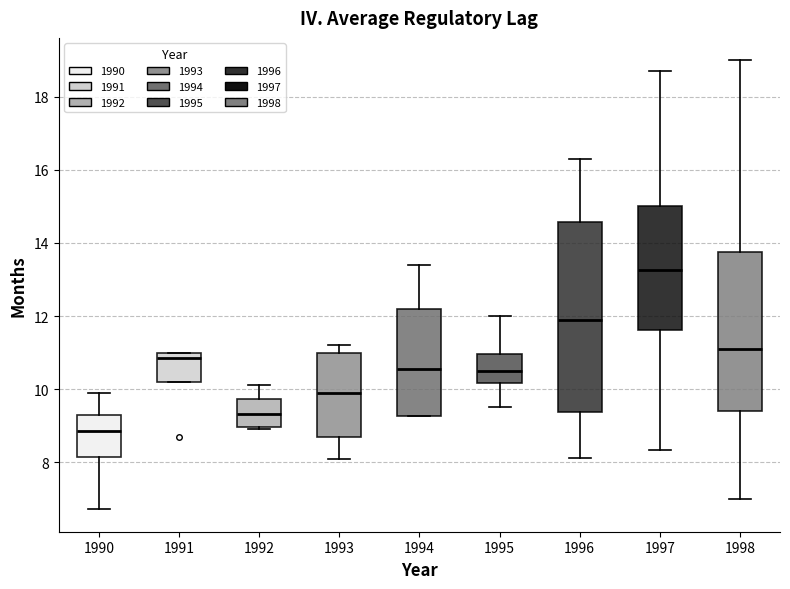

Reading left to right, transcribe this box plot: for each box, give where its median line is, the range the box spans, and where its two whiskers end, as read against the y-axis. The values are not printed on the chart, so give them approximately, as read against the axis.

1990: median 8.8, box 8.2 to 9.2, whiskers 6.8 to 10.0
1991: median 10.8, box 10.2 to 11.0, whiskers 10.2 to 11.0
1992: median 9.4, box 9.0 to 9.8, whiskers 9.0 (just below the box's lower edge) to 10.2
1993: median 9.8, box 8.6 to 11.0, whiskers 8.2 to 11.2
1994: median 10.6, box 9.2 to 12.2, whiskers 9.2 to 13.4
1995: median 10.6, box 10.2 to 11.0, whiskers 9.6 to 12.0
1996: median 12.0, box 9.4 to 14.6, whiskers 8.2 to 16.4
1997: median 13.2, box 11.6 to 15.0, whiskers 8.4 to 18.8
1998: median 11.2, box 9.4 to 13.8, whiskers 7.0 to 19.0